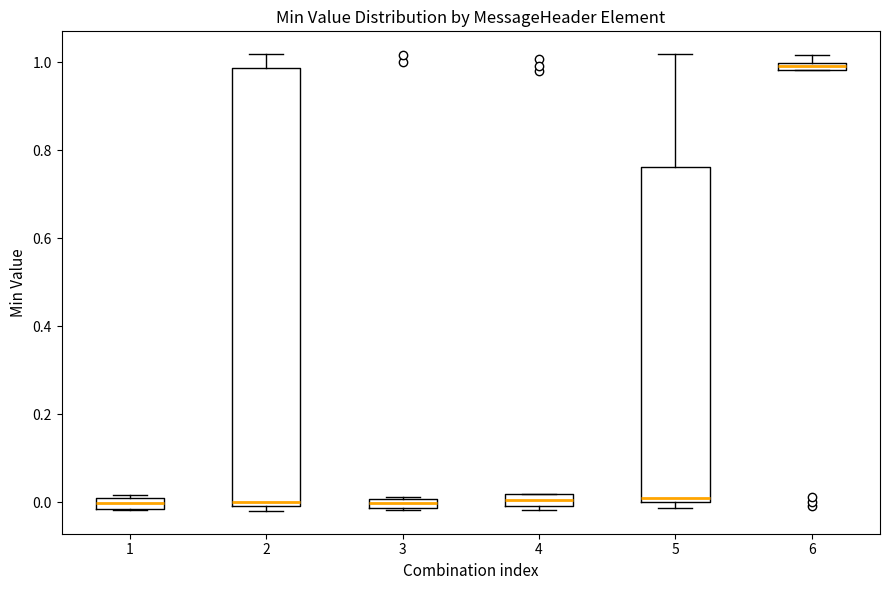

Where is the upper edge of the box at x = 4 on the y-axis? The values are not printed on the chart, so give them approximately, as read against the axis.

0.02